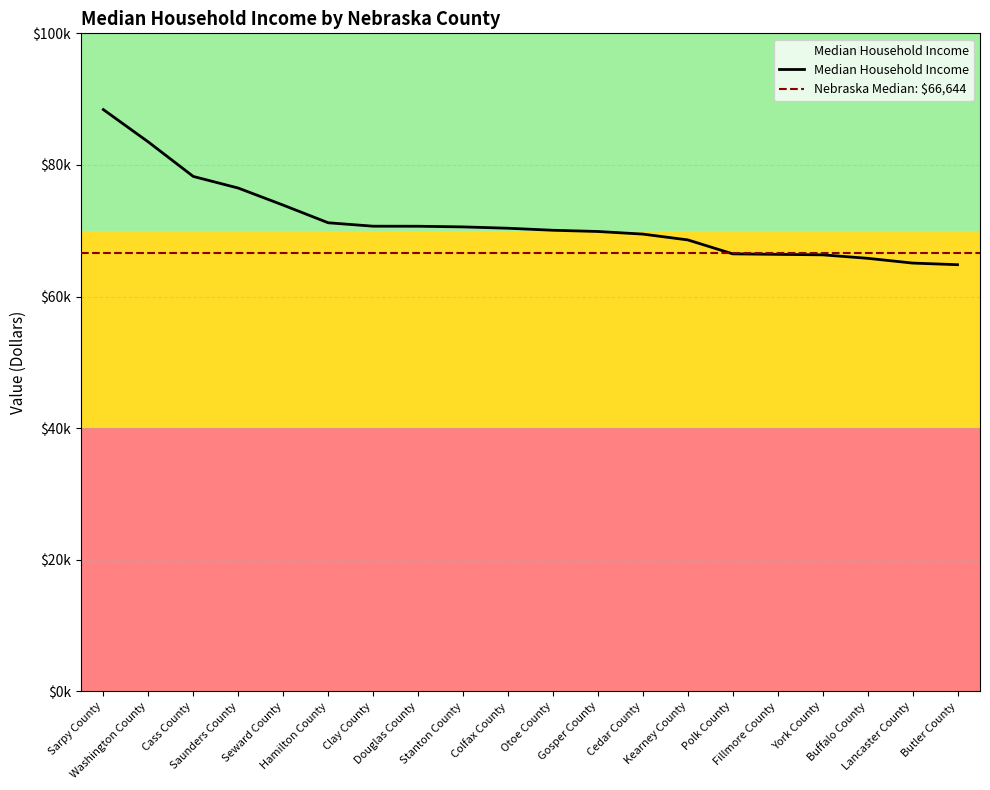

What is the value of the 9th point from the left?

70583